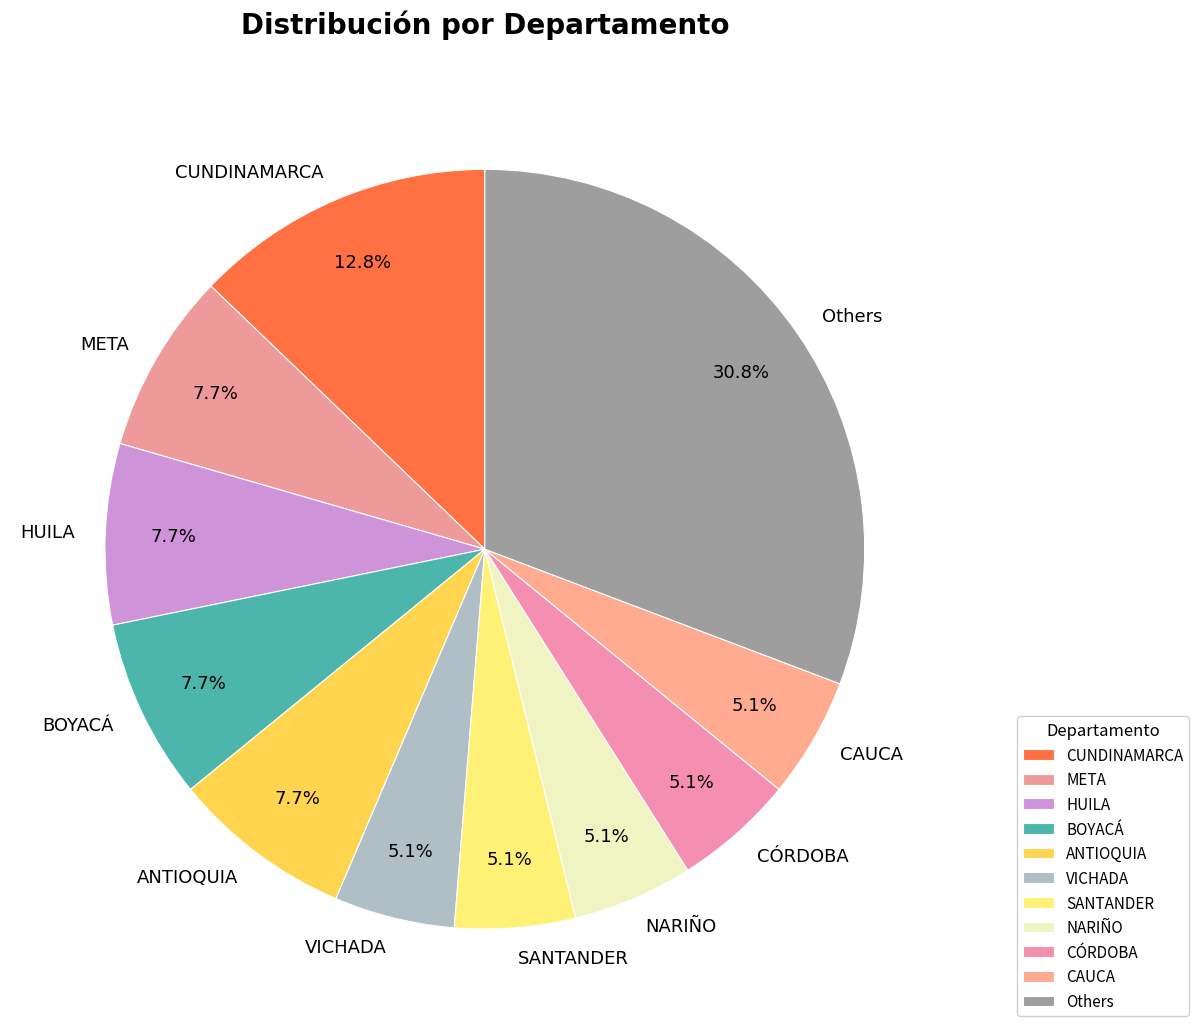

Combined, do CAUCA and CÓRDOBA account for over 50%?

No